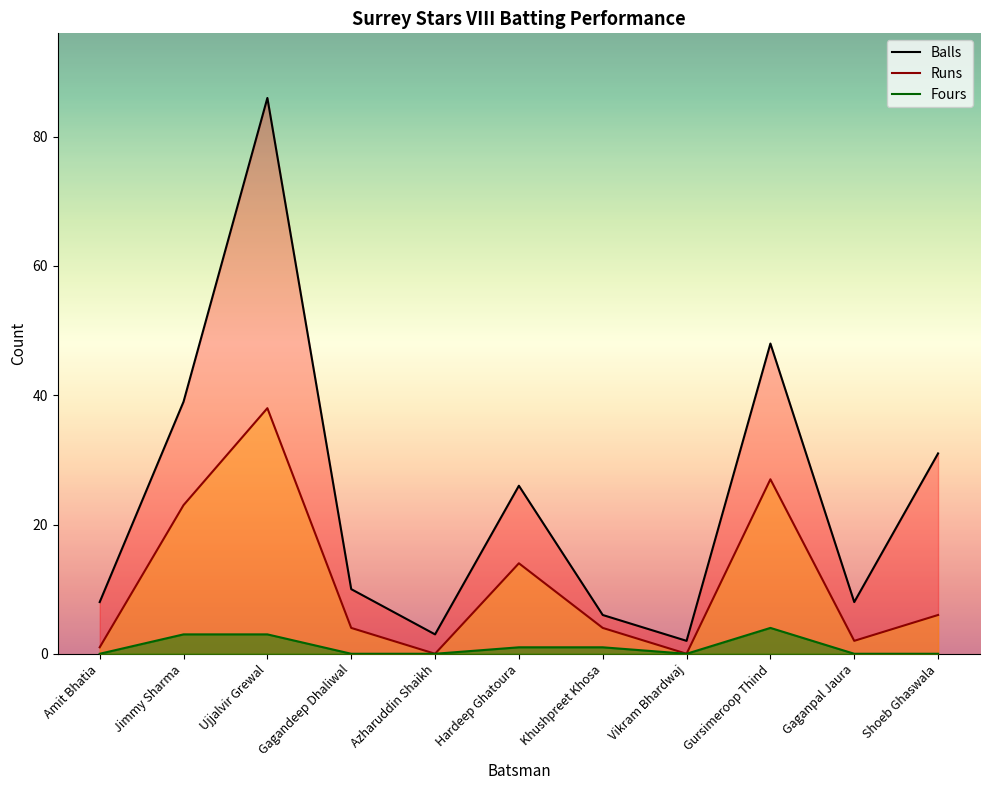

What is the maximum value shown in the chart?

86